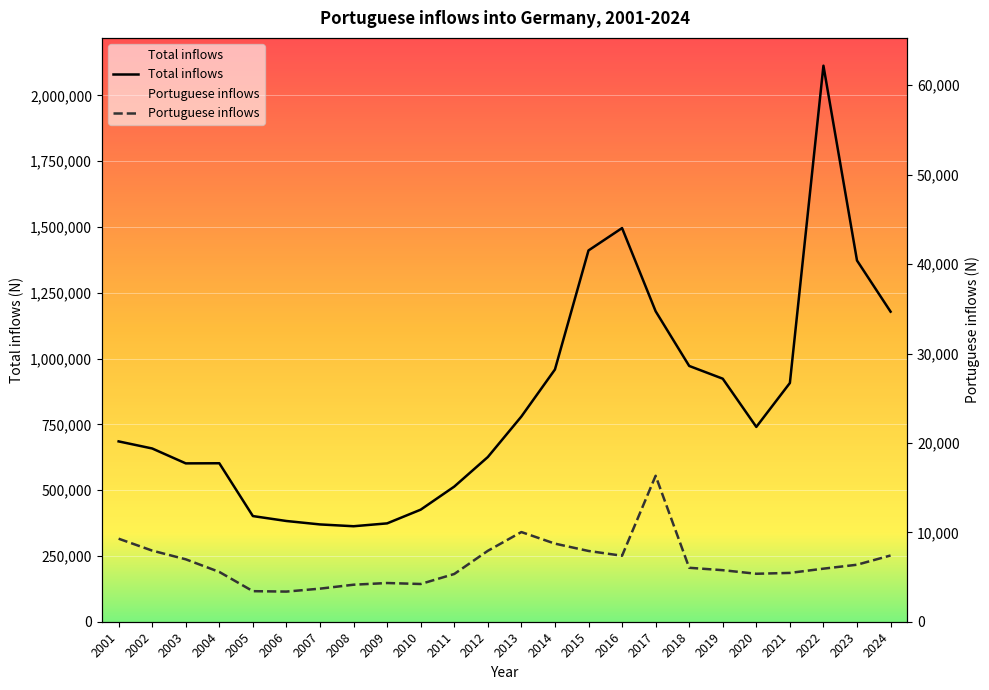

Reading left to right, list all the values displayed in this chart.

Total inflows: 685259	658341	601759	602182	401493	382772	369725	362865	373745	425840	513520	625795	779795	958460	1410860	1495895	1179820	971980	923510	740290	907205	2112920	1372600	1178225
Portuguese inflows: 9287	7955	6981	5570	3418	3371	3700	4140	4330	4220	5340	7930	10030	8735	7915	7380	16325	6035	5765	5365	5460	5935	6375	7410